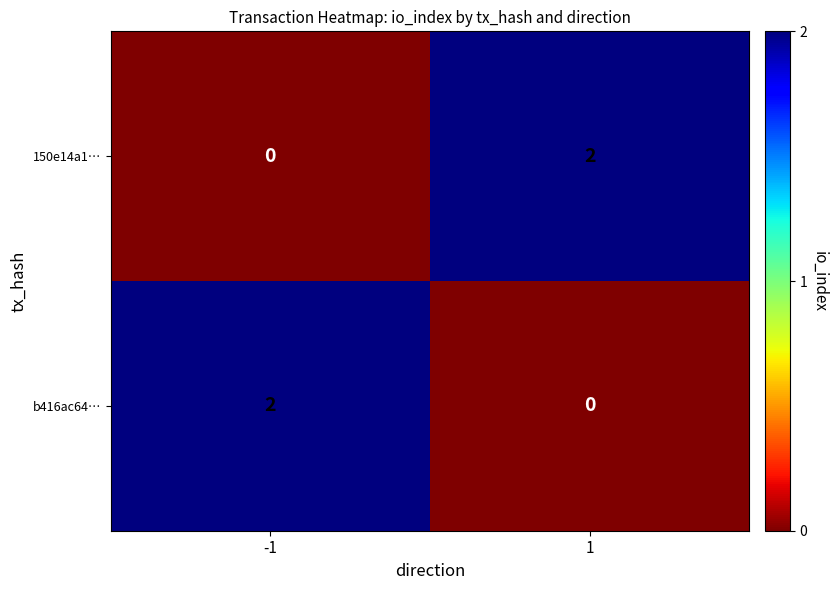

The value of b416ac64… at 1 is 1. True or false?

False